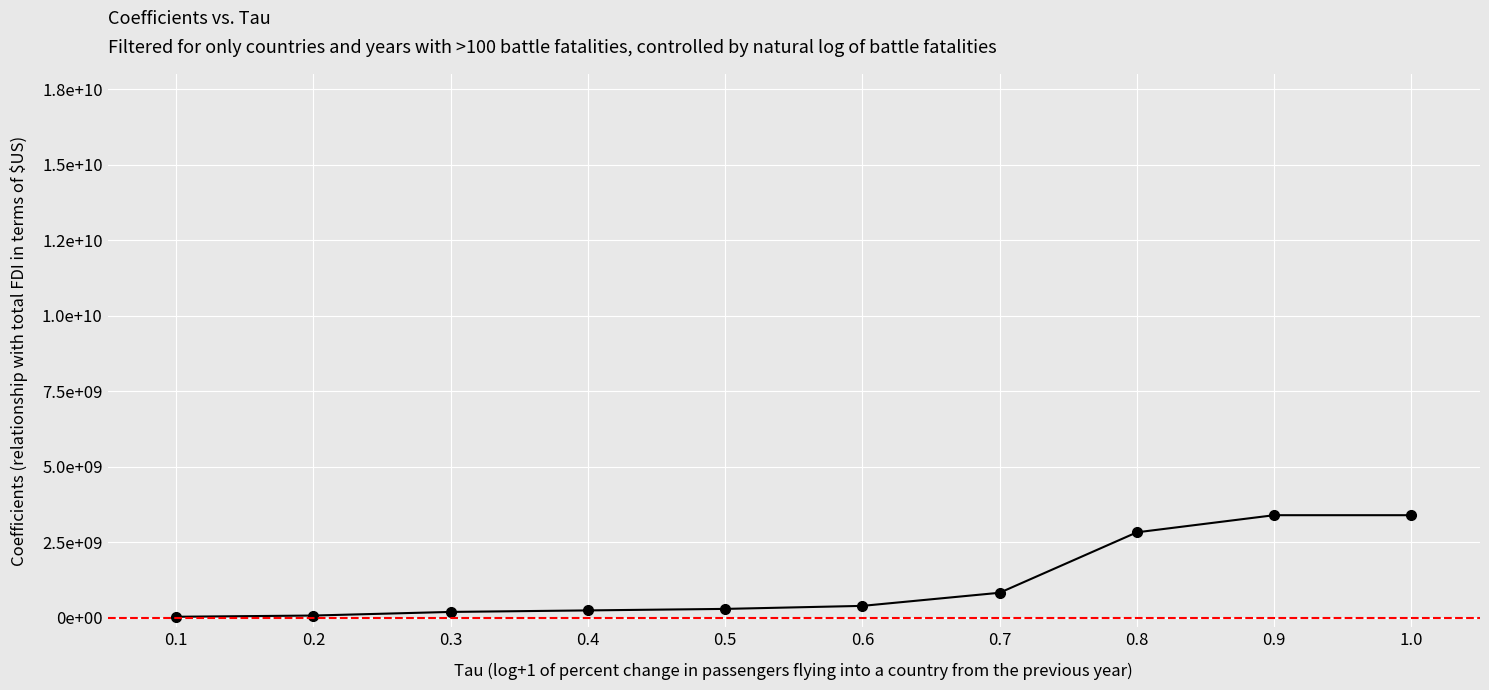

Does the chart have visible grid lines?

Yes